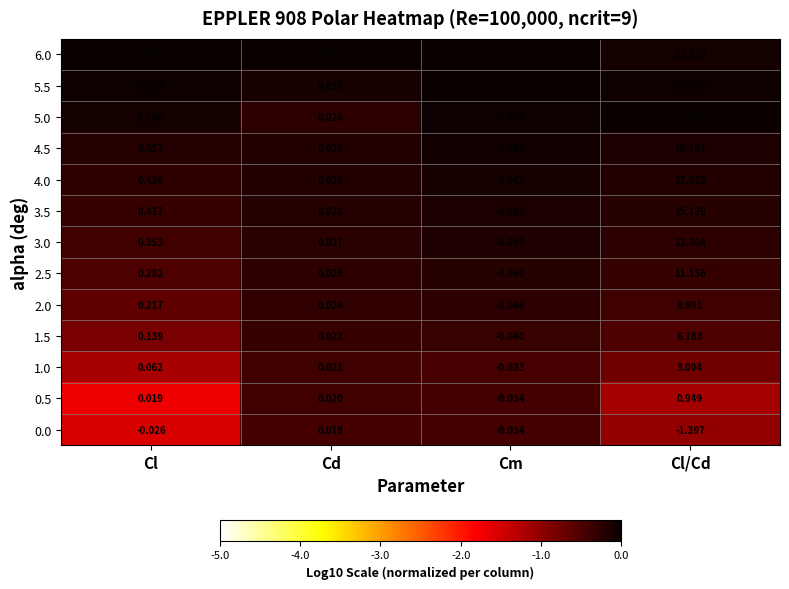

Which series has the widest spread of values?

5.0